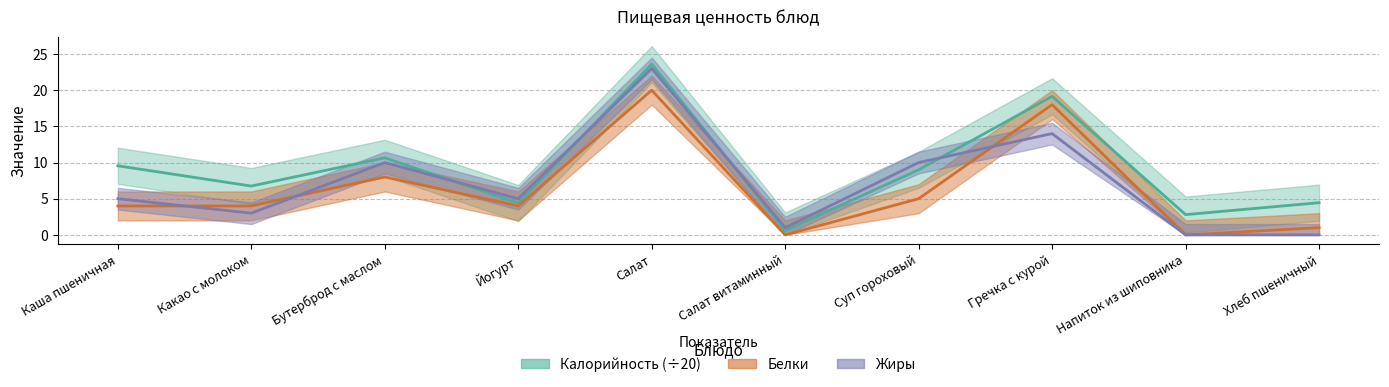

What is the maximum value for Жиры?

23.0